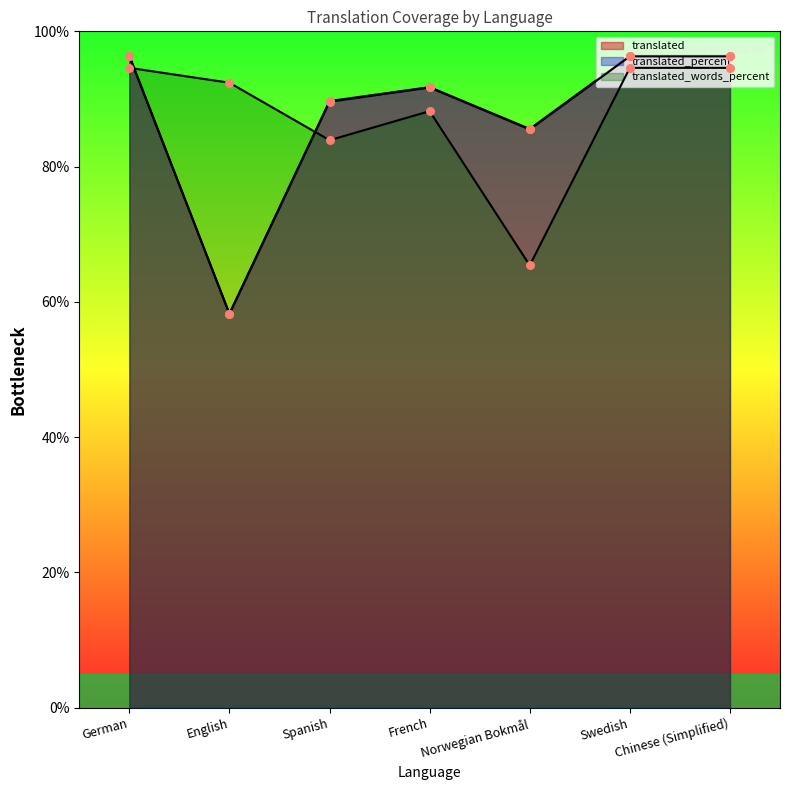

At which category is the sum across all series the highest?

German